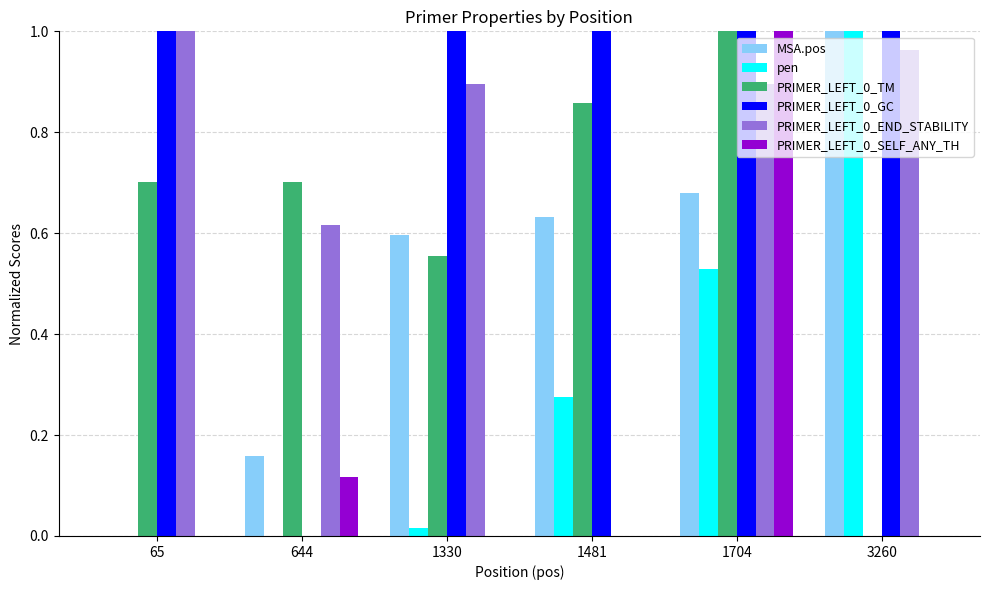

What is the sum of the PRIMER_LEFT_0_GC values at 1704 and 1481?

2.0